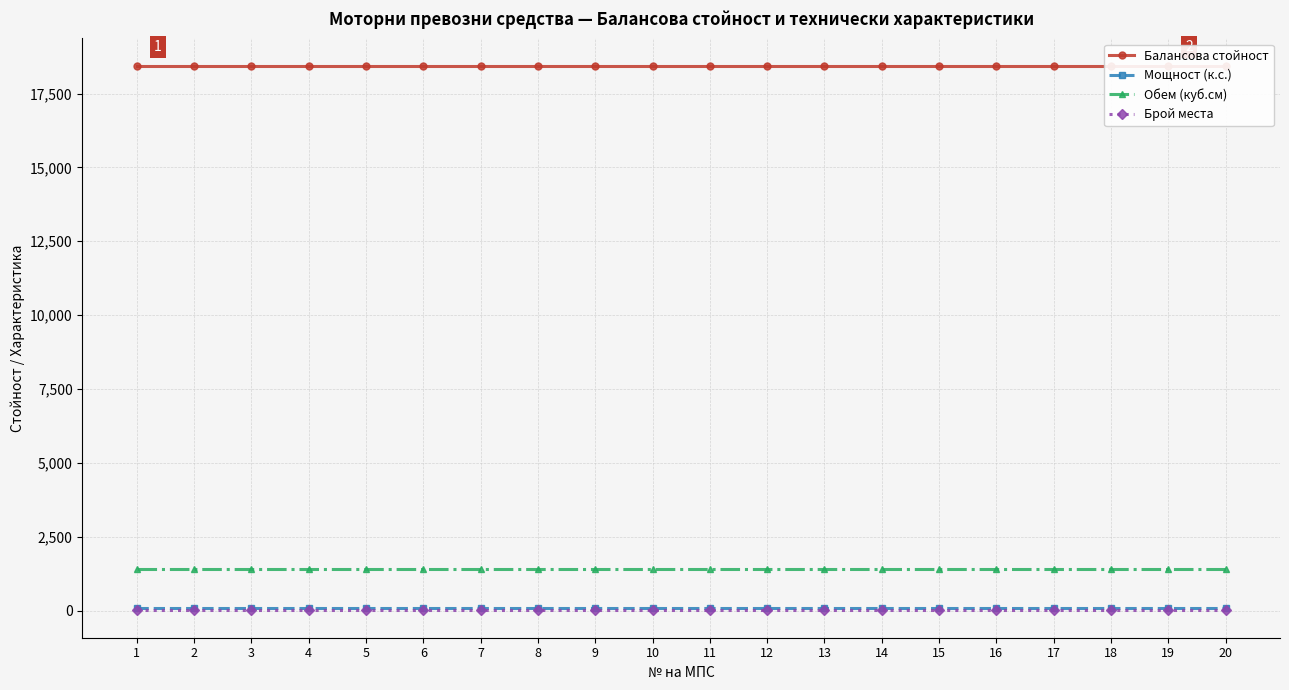

True or false: Мощност (к.с.) and Балансова стойност cross at least once.

False